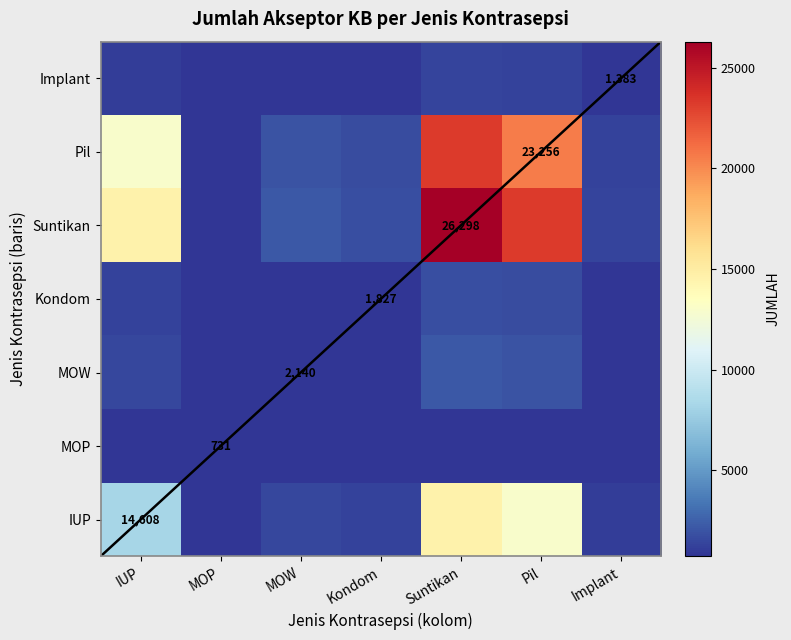

What is the minimum value shown in the chart?

731.0